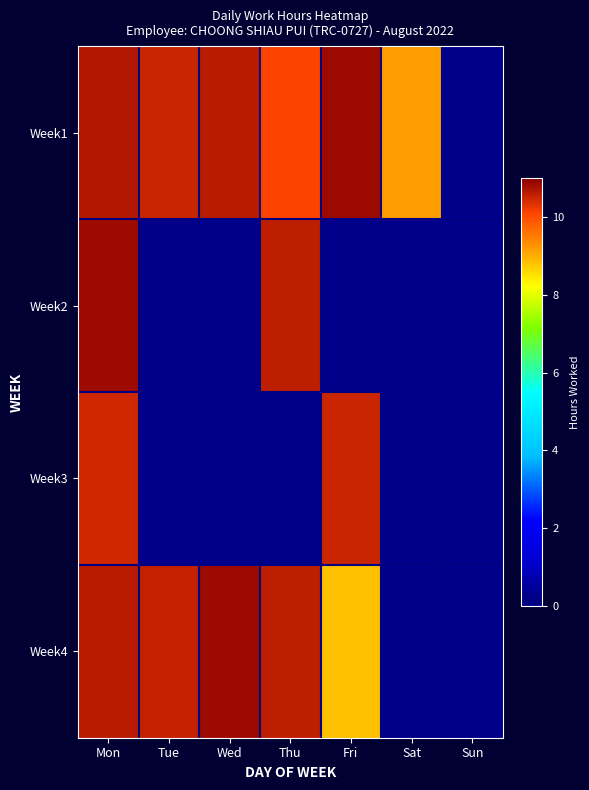

At Sun, list the series in order from smallest to largest.

Week1, Week2, Week3, Week4